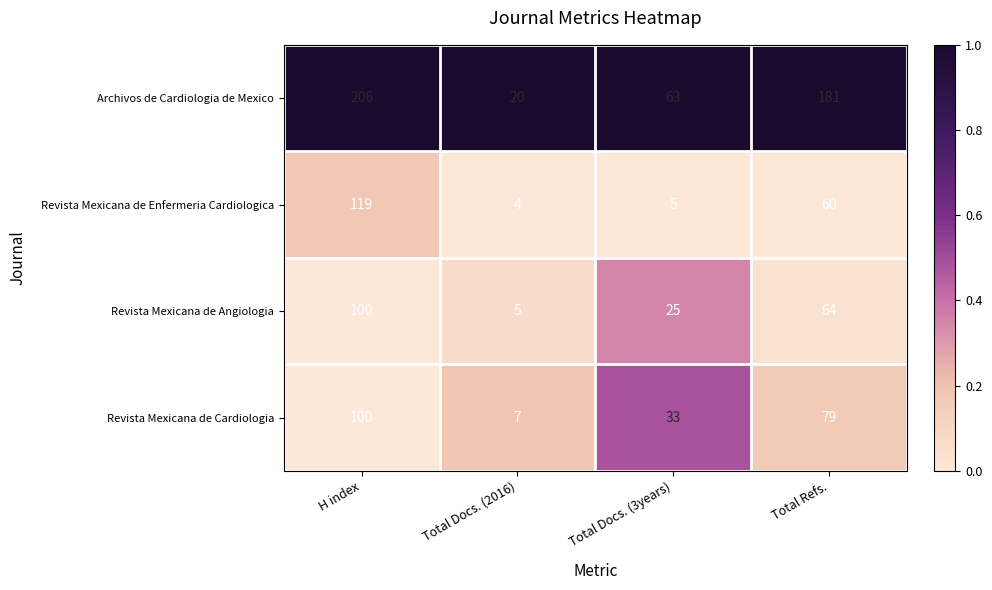

Which label corresponds to the largest value in the chart?

H index